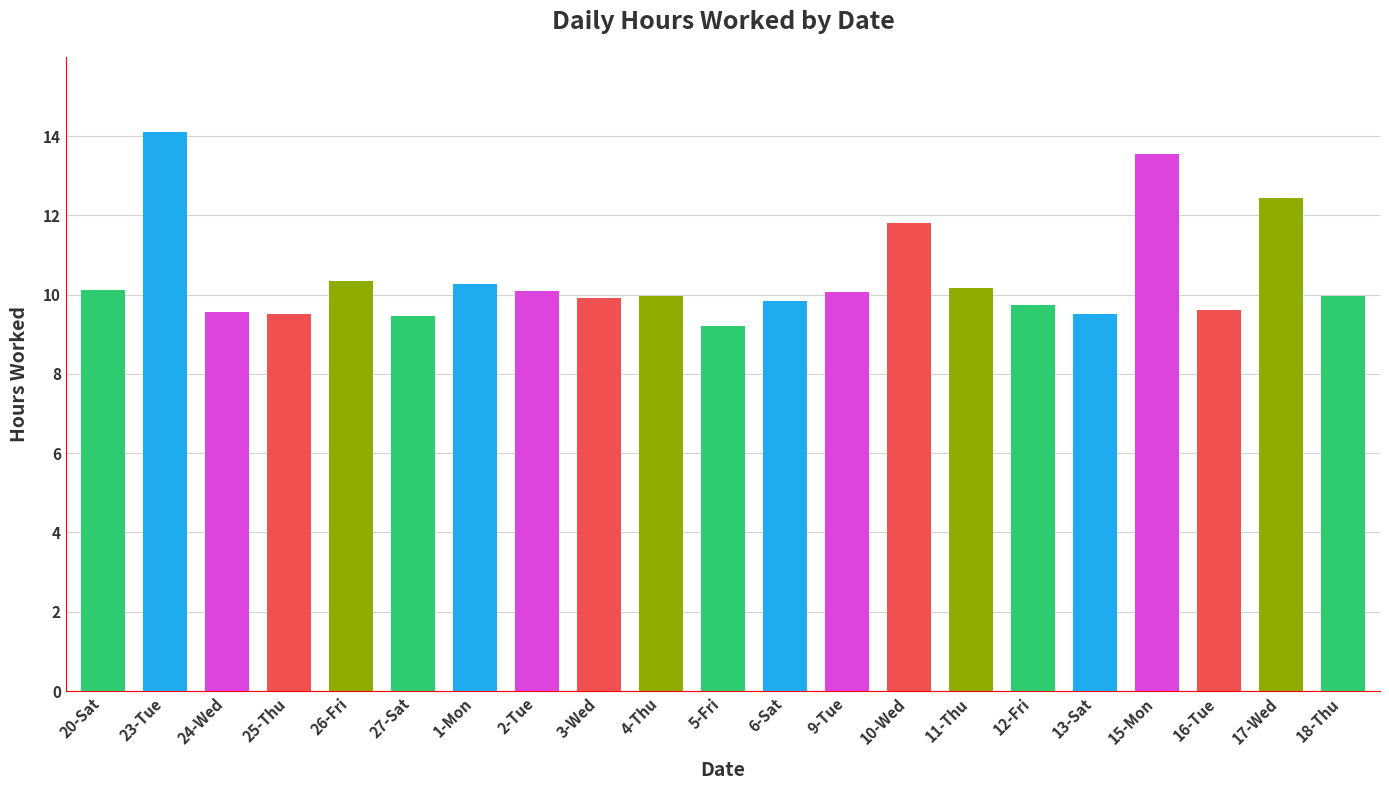

True or false: the data shows 9.6 at 24-Wed.

True